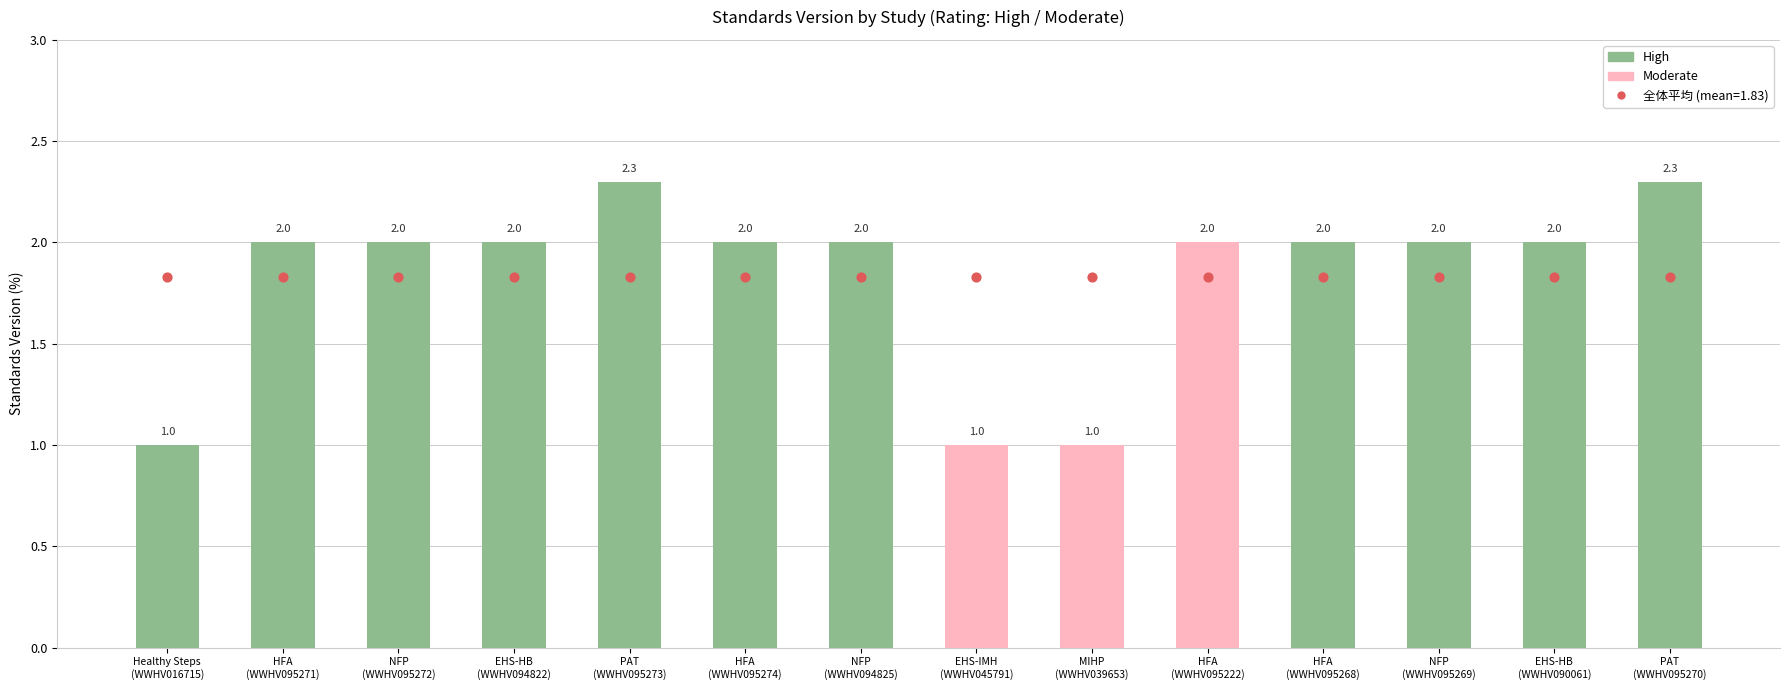

Which series contains the highest Y value?

High